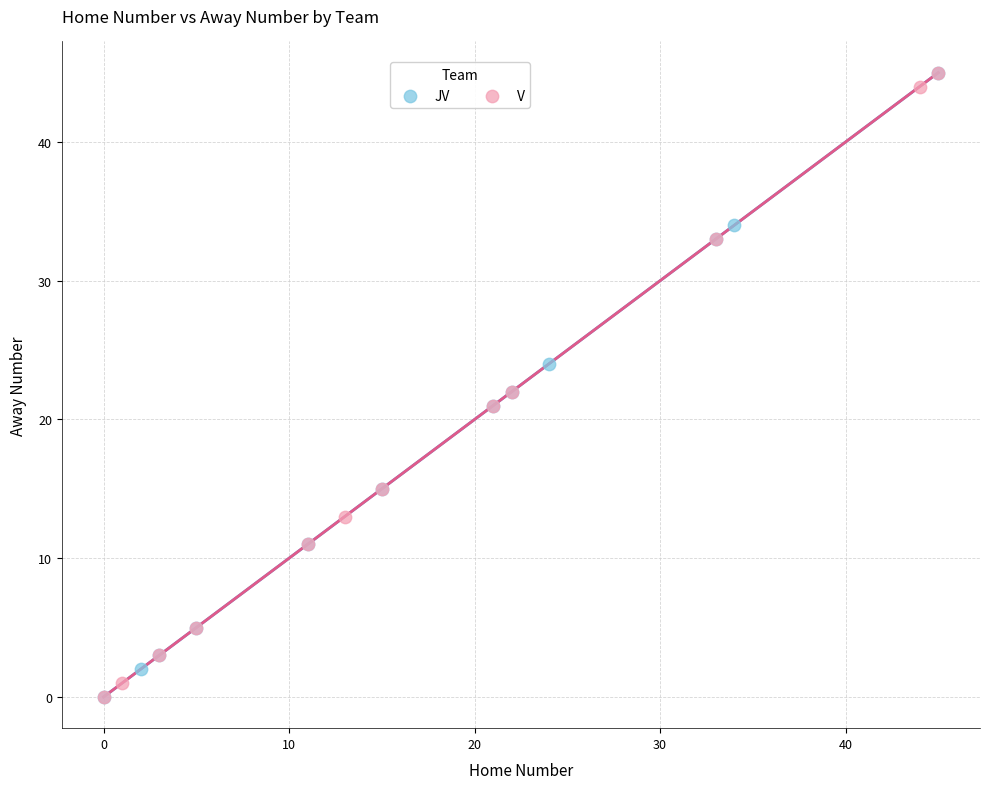

What are all the series names shown in the legend?

JV, V